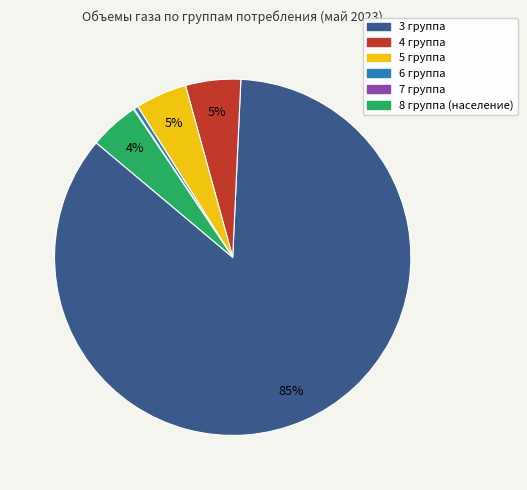

To the nearest percent, what is the average slice percentage?

17%